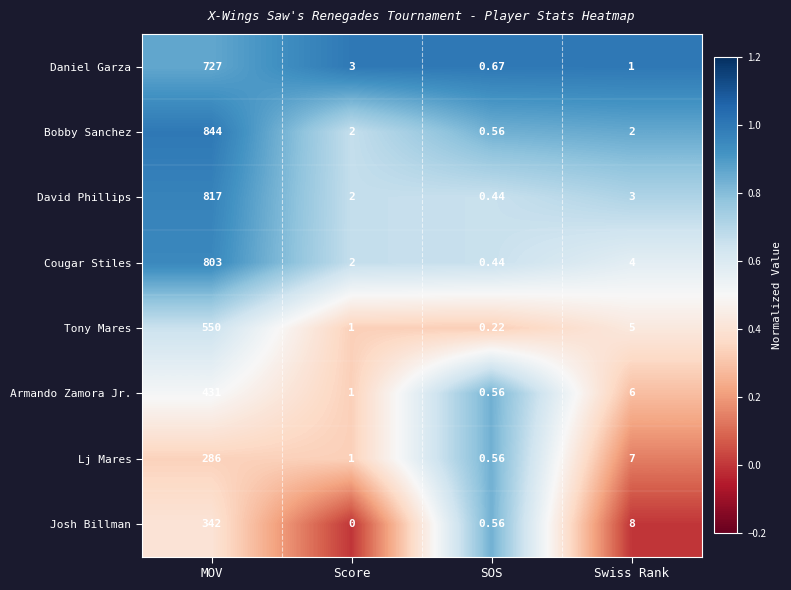

Which series has the largest range (max minus min)?

Bobby Sanchez